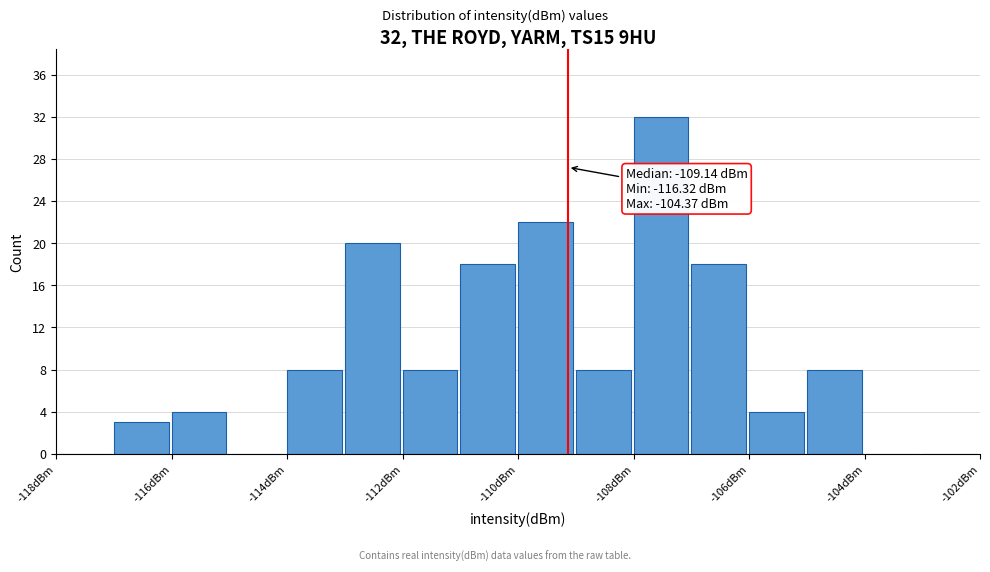

Over which range of the x-axis is the bar tallest?

-108 to -107